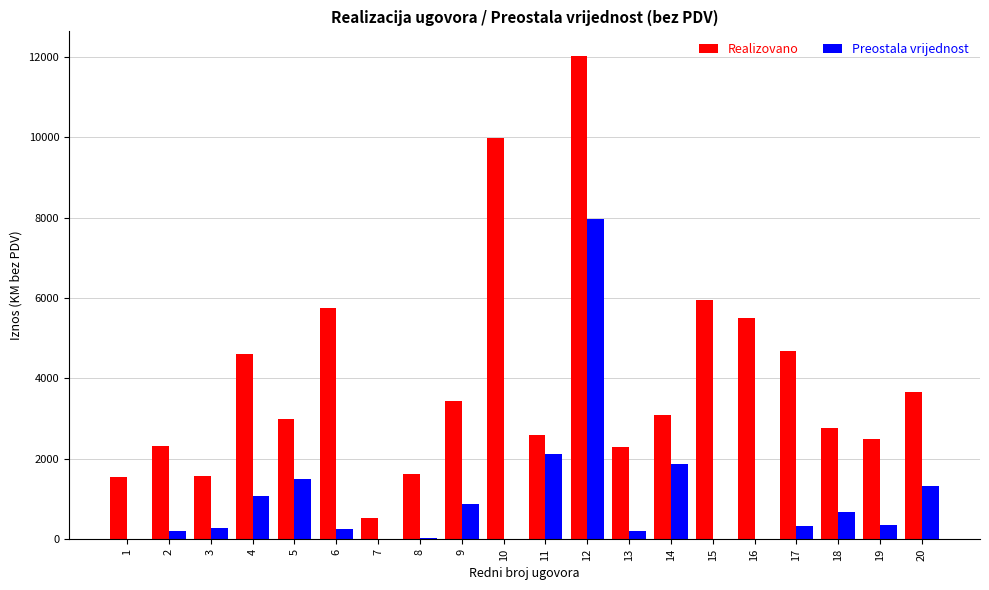

How many data points in Realizovano are above 3080?

10